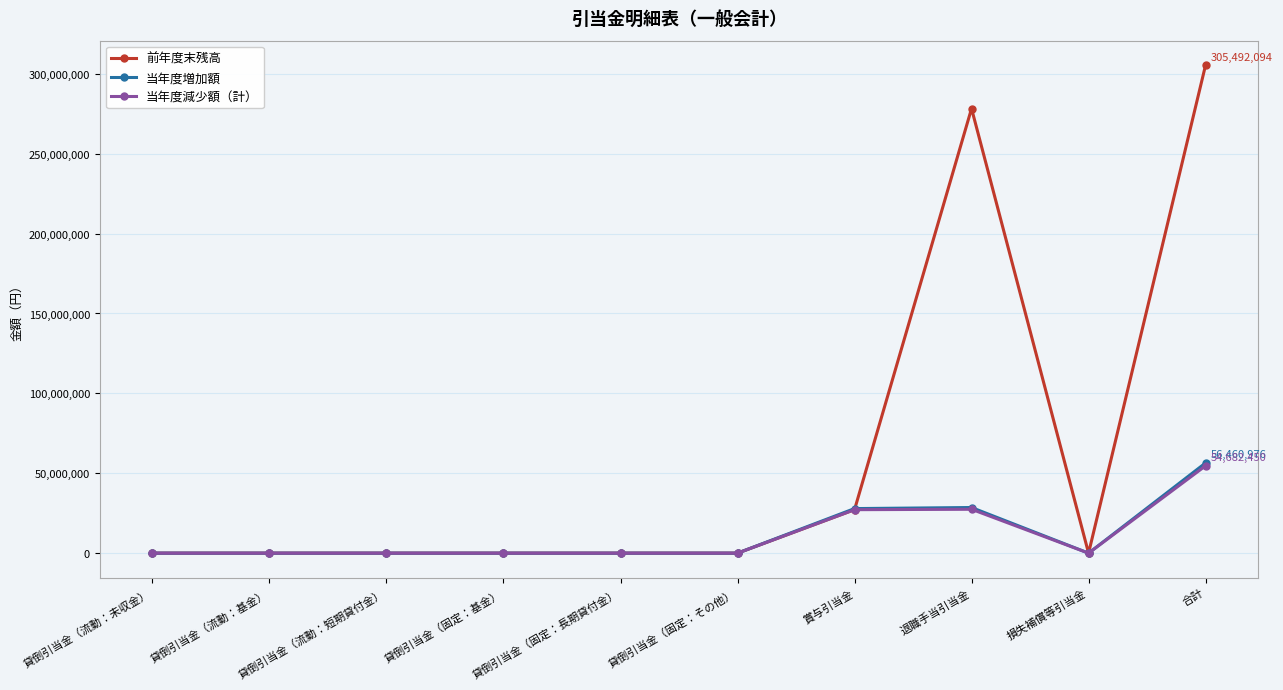

At which category is the sum across all series the highest?

合計